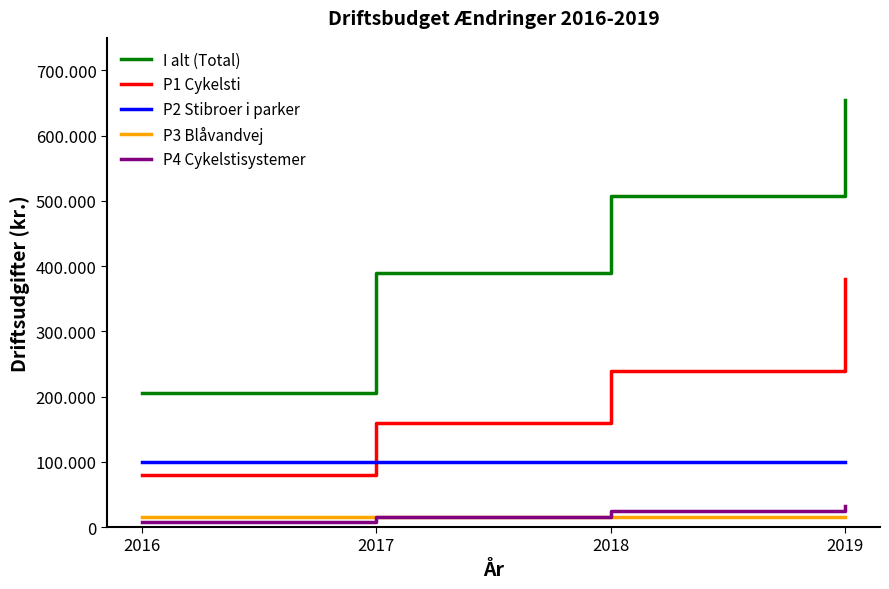

Does the chart have visible grid lines?

No